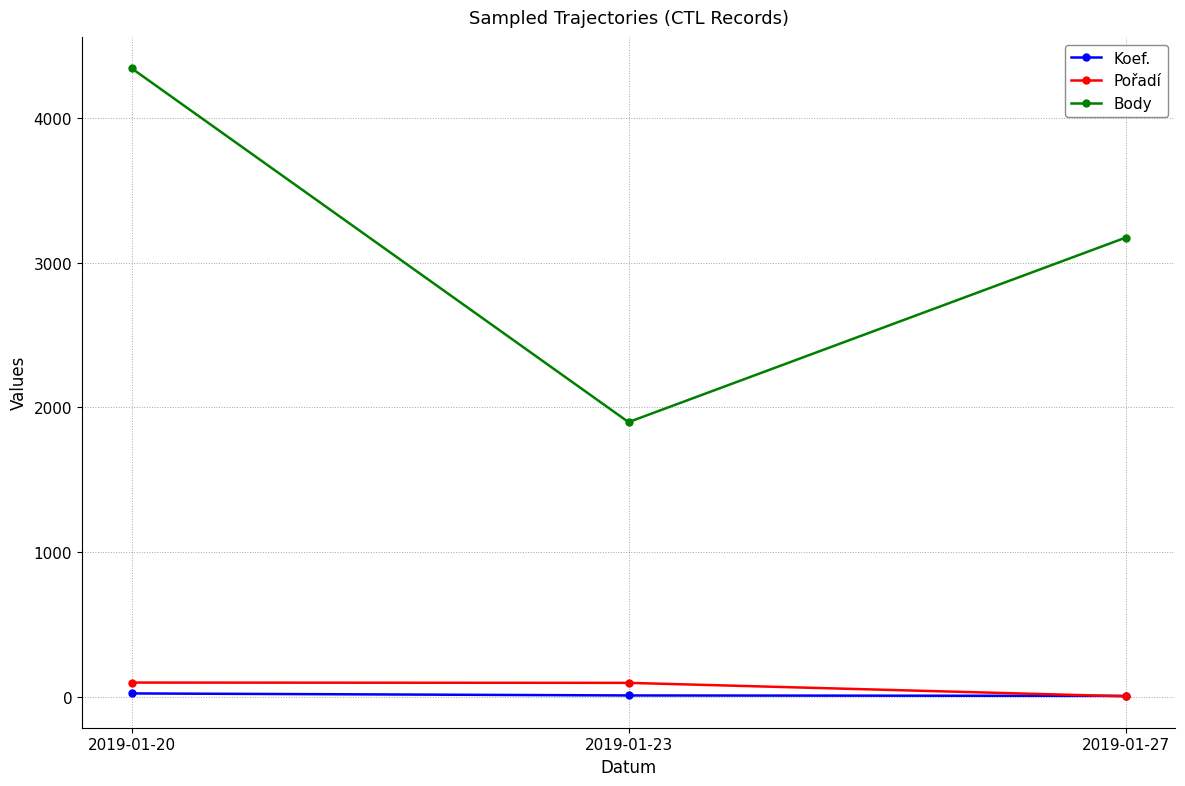

Is it true that Body equals 5374 at 2019-01-27?

False